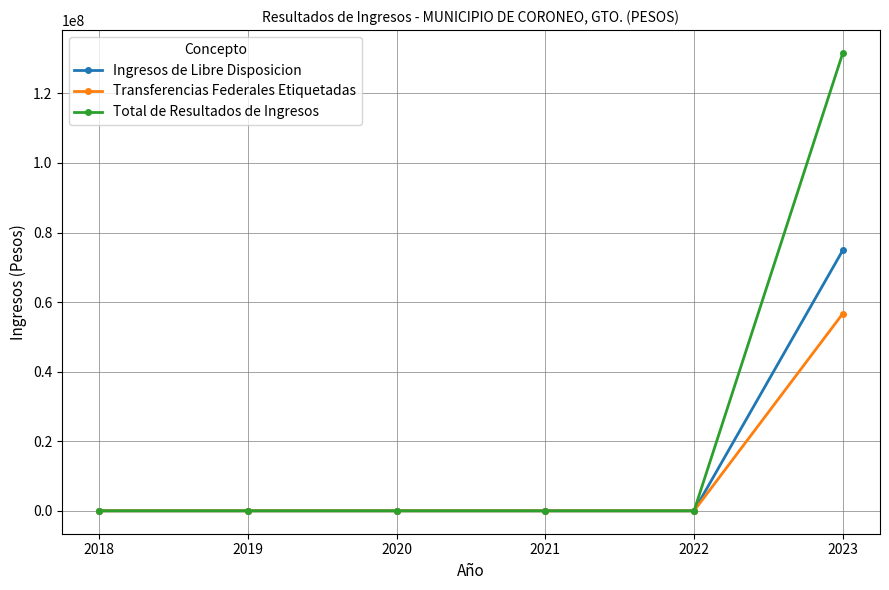

What is the difference between the maximum and minimum values in the Ingresos de Libre Disposicion series?

74905240.9